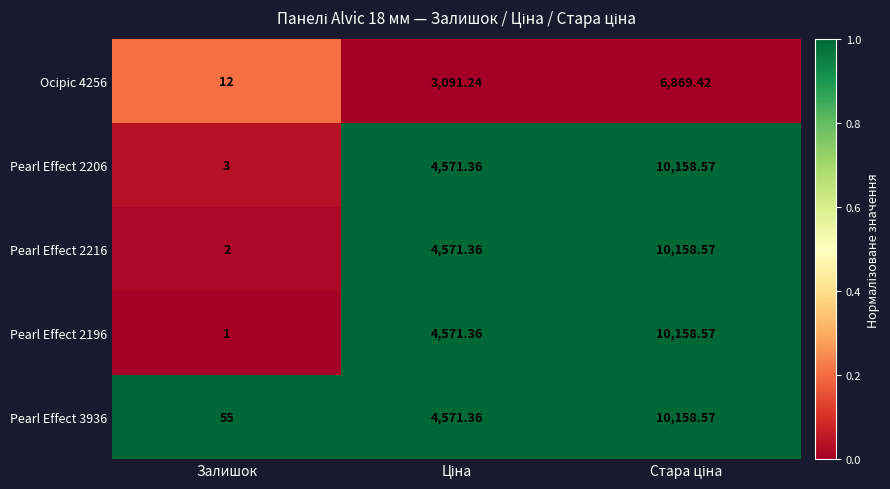

Which label corresponds to the smallest value in the chart?

Залишок